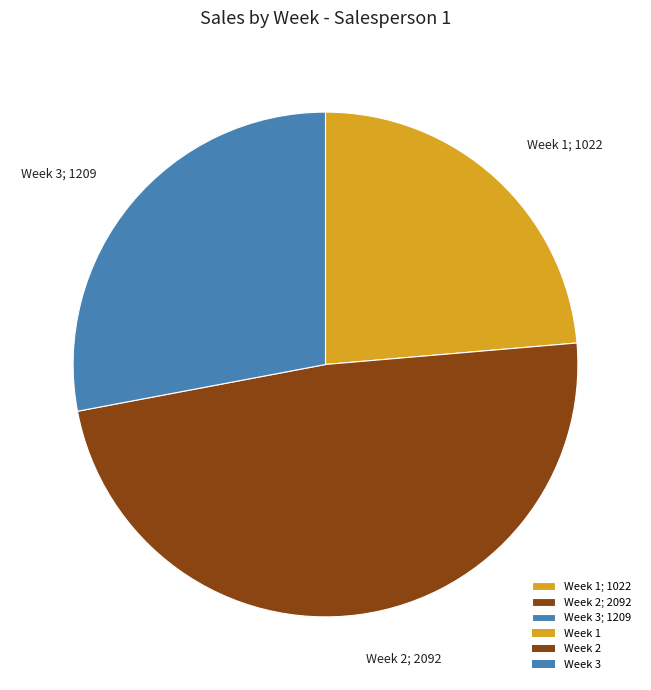

The Week 2 slice represents 48% of the pie. True or false?

True